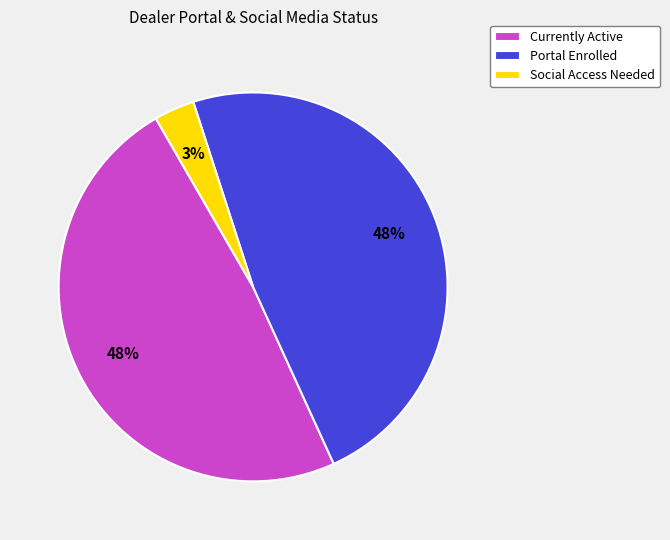

Does any single category account for the majority?

No